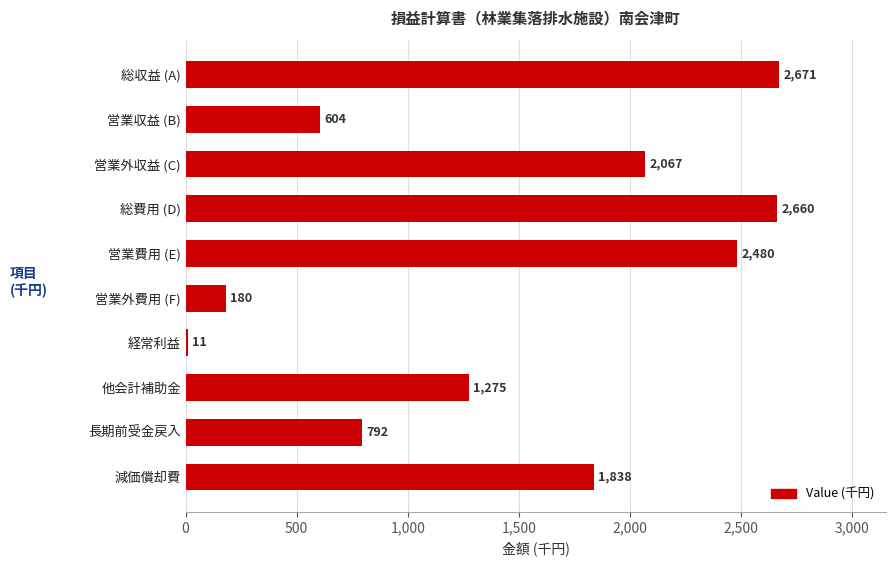

Is it true that the value at 他会計補助金 is 1275?

True